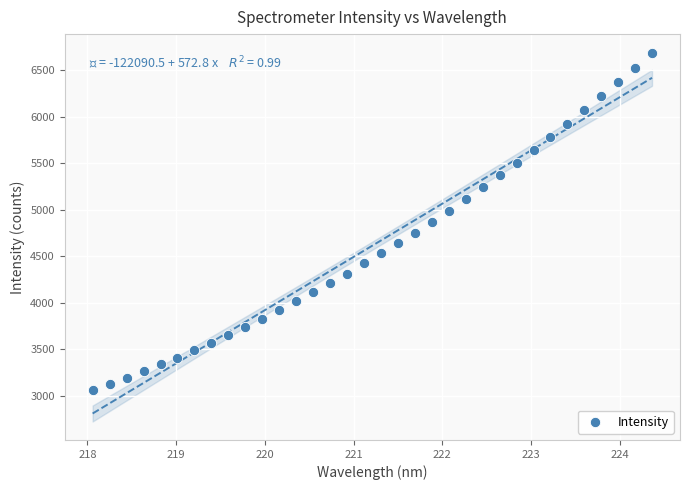

What is the range of X values (max minus min)?

6.3